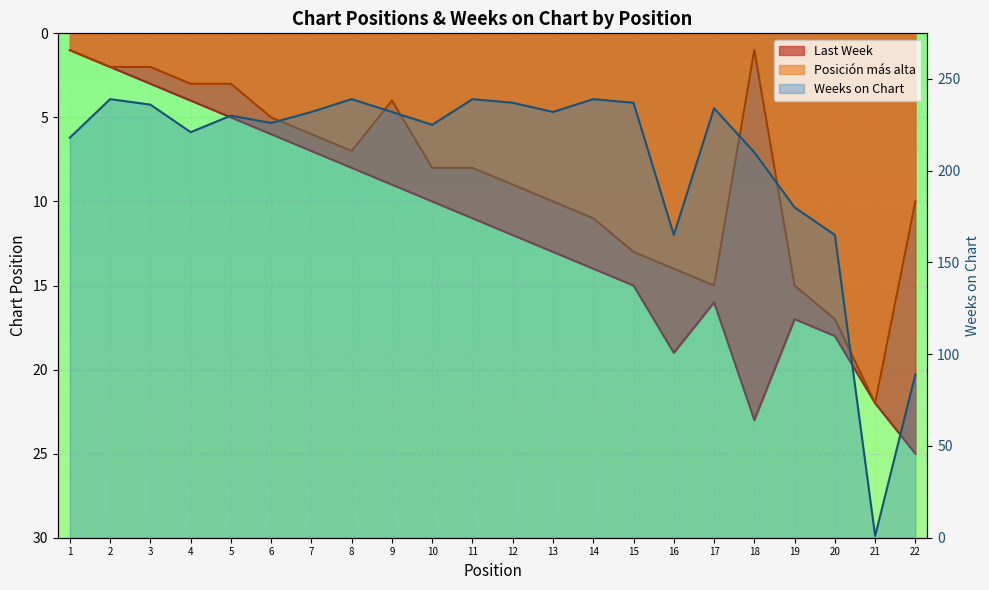

In Weeks on Chart, how many points are lower than both neighbors (excluding endpoints)?

6